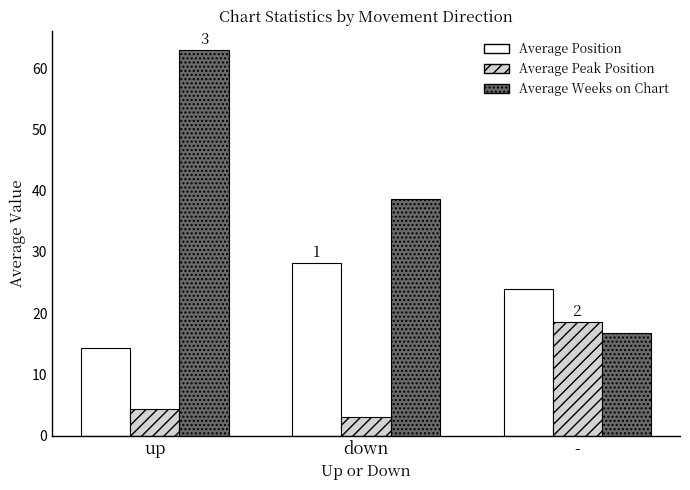

Rank the categories by Average Weeks on Chart value from highest to lowest.

up, down, -